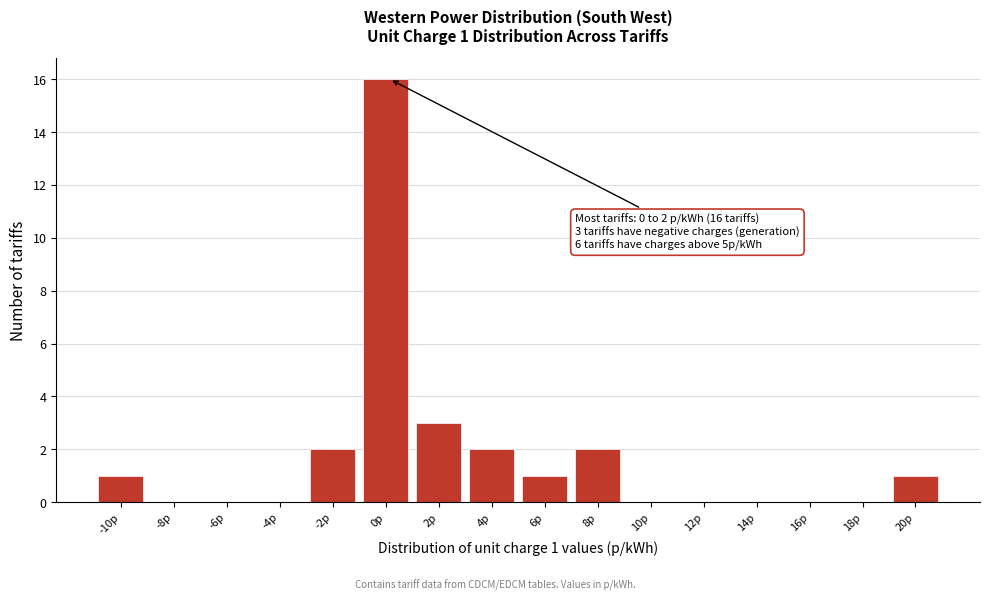

Reading left to right, what are all the values shown in this chart?

-10p=1	-8p=0	-6p=0	-4p=0	-2p=2	0p=16	2p=3	4p=2	6p=1	8p=2	10p=0	12p=0	14p=0	16p=0	18p=0	20p=1